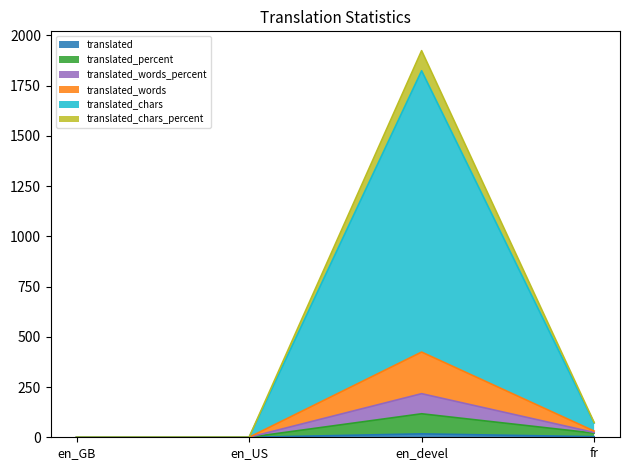

The value of translated_percent at en_devel is 117.0. True or false?

True